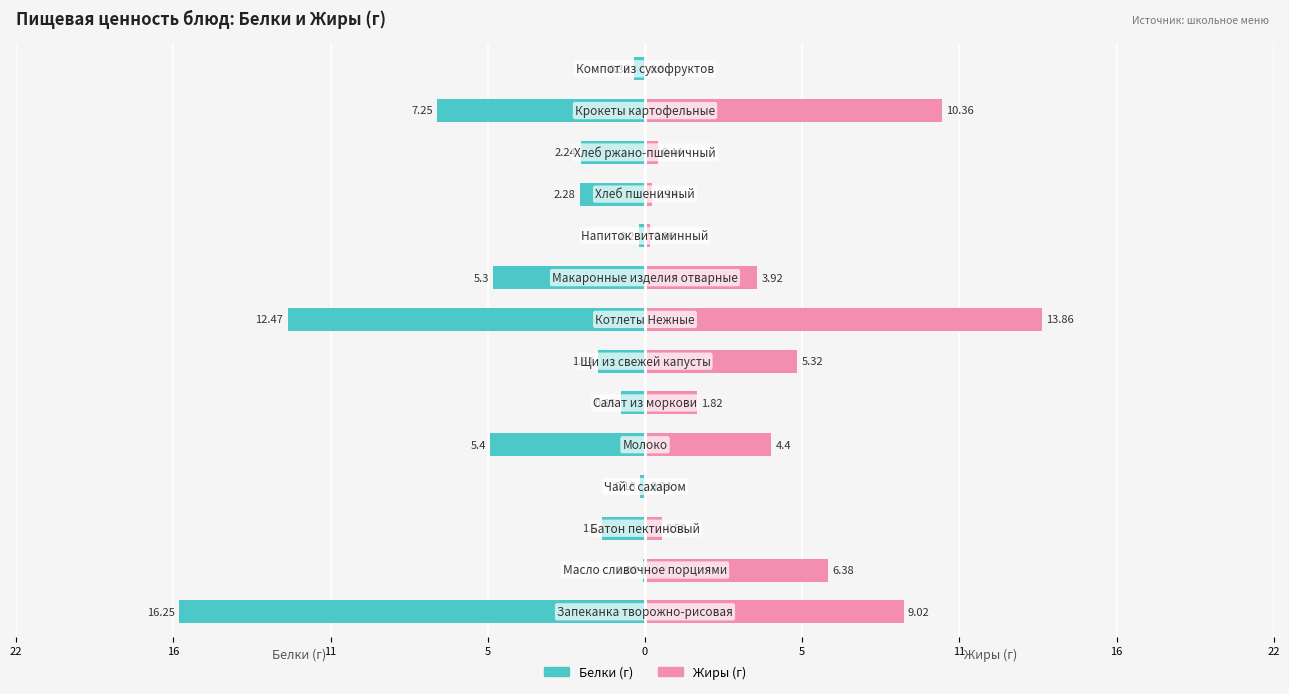

How many bars are there in each group?

2